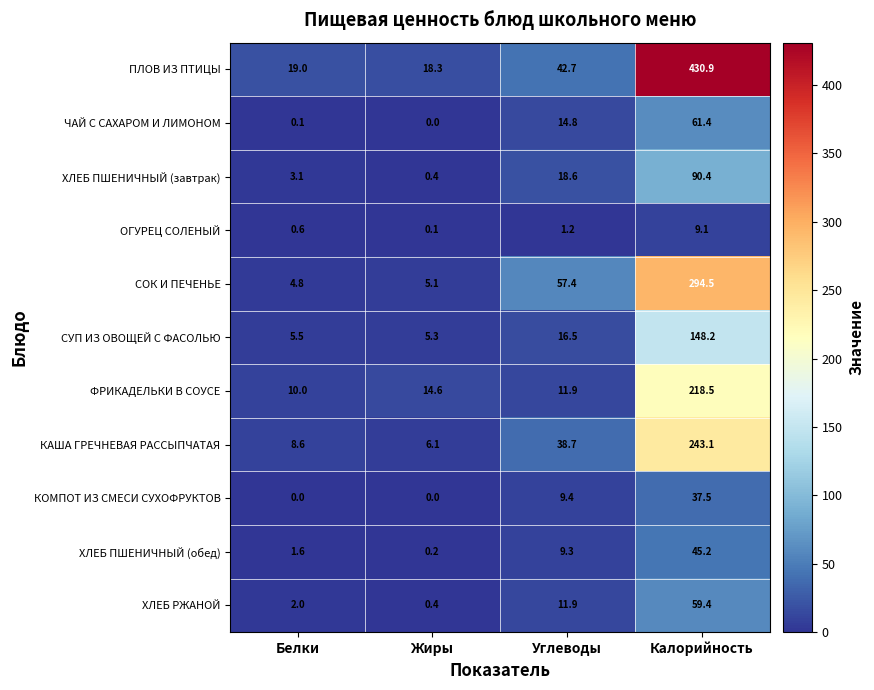

Rank the series by their maximum value, from lowest to highest.

ОГУРЕЦ СОЛЕНЫЙ, КОМПОТ ИЗ СМЕСИ СУХОФРУКТОВ, ХЛЕБ ПШЕНИЧНЫЙ (обед), ХЛЕБ РЖАНОЙ, ЧАЙ С САХАРОМ И ЛИМОНОМ, ХЛЕБ ПШЕНИЧНЫЙ (завтрак), СУП ИЗ ОВОЩЕЙ С ФАСОЛЬЮ, ФРИКАДЕЛЬКИ В СОУСЕ, КАША ГРЕЧНЕВАЯ РАССЫПЧАТАЯ, СОК И ПЕЧЕНЬЕ, ПЛОВ ИЗ ПТИЦЫ